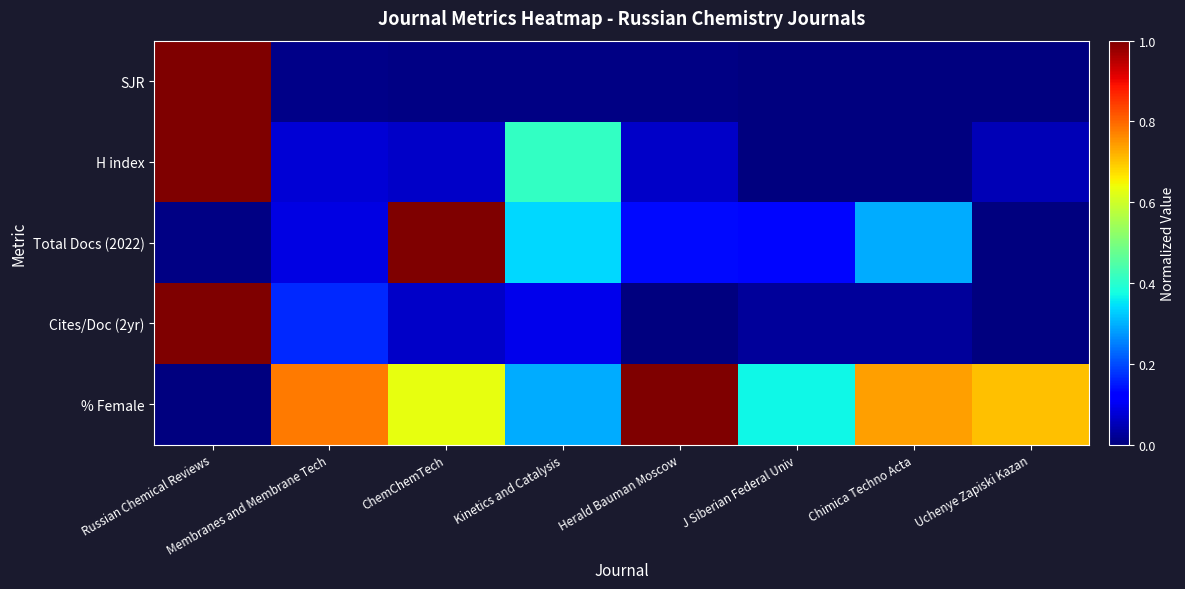

Reading left to right, extract all data points from this chart.

SJR: Russian Chemical Reviews=1.0	Membranes and Membrane Tech=0.0	ChemChemTech=0.0	Kinetics and Catalysis=0.0	Herald Bauman Moscow=0.0	J Siberian Federal Univ=0.0	Chimica Techno Acta=0.0	Uchenye Zapiski Kazan=0.0
H index: Russian Chemical Reviews=1.0	Membranes and Membrane Tech=0.1	ChemChemTech=0.1	Kinetics and Catalysis=0.4	Herald Bauman Moscow=0.1	J Siberian Federal Univ=0.0	Chimica Techno Acta=0.0	Uchenye Zapiski Kazan=0.1
Total Docs (2022): Russian Chemical Reviews=0.0	Membranes and Membrane Tech=0.1	ChemChemTech=1.0	Kinetics and Catalysis=0.3	Herald Bauman Moscow=0.1	J Siberian Federal Univ=0.1	Chimica Techno Acta=0.3	Uchenye Zapiski Kazan=0.0
Cites/Doc (2yr): Russian Chemical Reviews=1.0	Membranes and Membrane Tech=0.2	ChemChemTech=0.1	Kinetics and Catalysis=0.1	Herald Bauman Moscow=0.0	J Siberian Federal Univ=0.0	Chimica Techno Acta=0.0	Uchenye Zapiski Kazan=0.0
% Female: Russian Chemical Reviews=0.0	Membranes and Membrane Tech=0.8	ChemChemTech=0.6	Kinetics and Catalysis=0.3	Herald Bauman Moscow=1.0	J Siberian Federal Univ=0.4	Chimica Techno Acta=0.7	Uchenye Zapiski Kazan=0.7